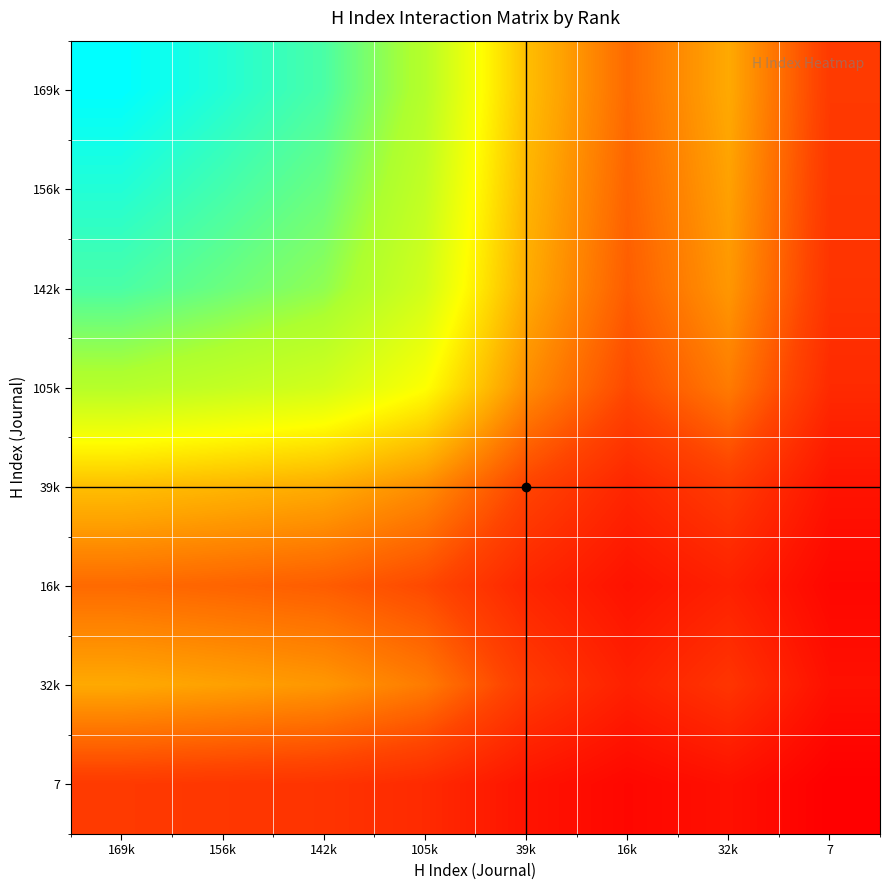

Which label corresponds to the smallest value in the chart?

7